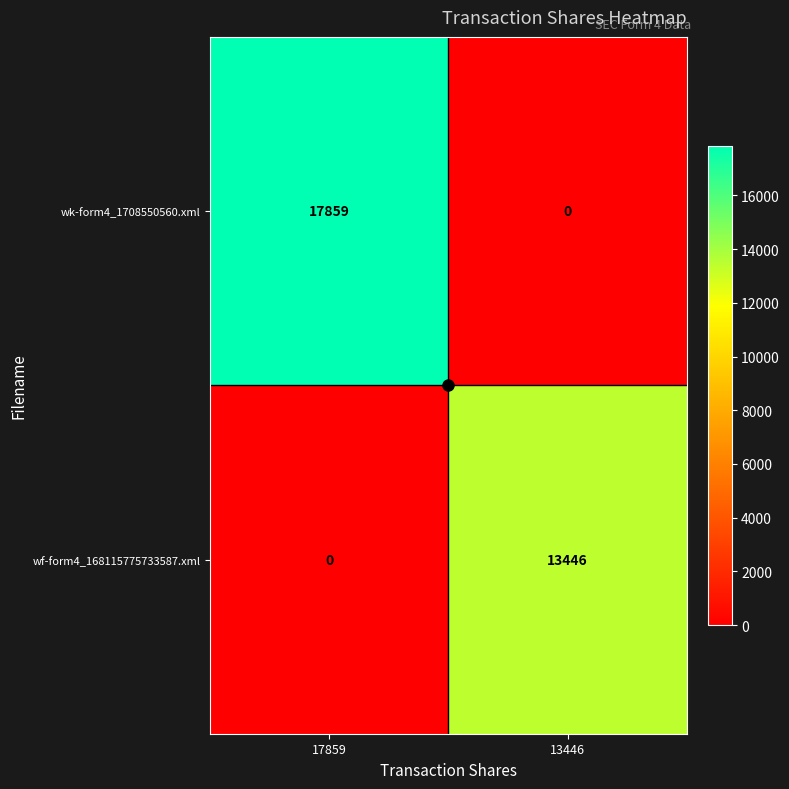

What is the maximum value for wf-form4_168115775733587.xml?

13446